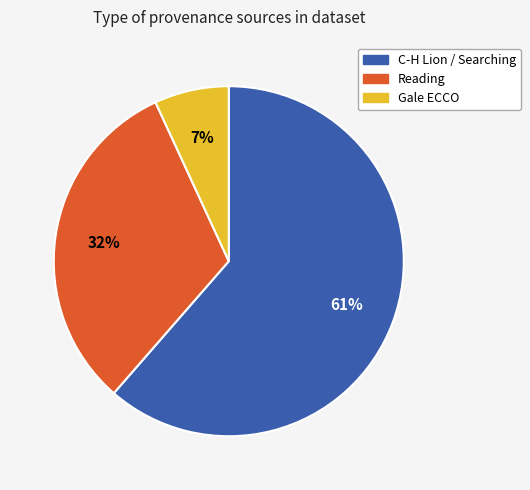

To the nearest percent, what is the average slice percentage?

33%